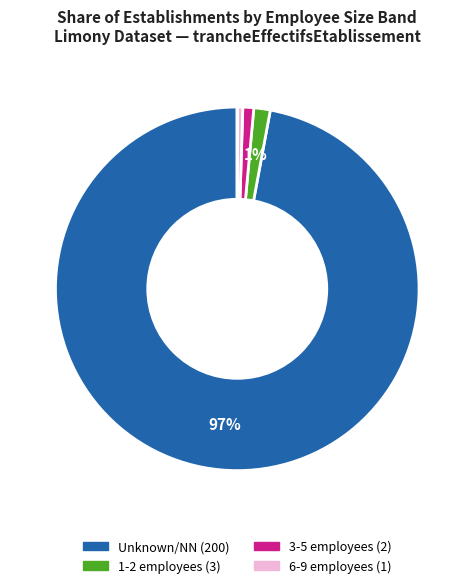

To the nearest percent, what is the average slice percentage?

14%